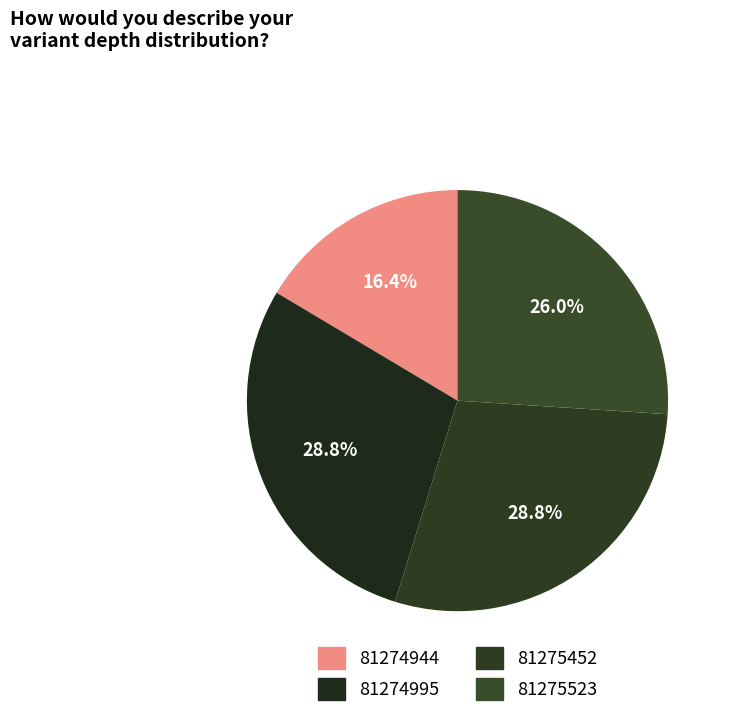

Between 81274944 and 81274995, which is larger?

81274995